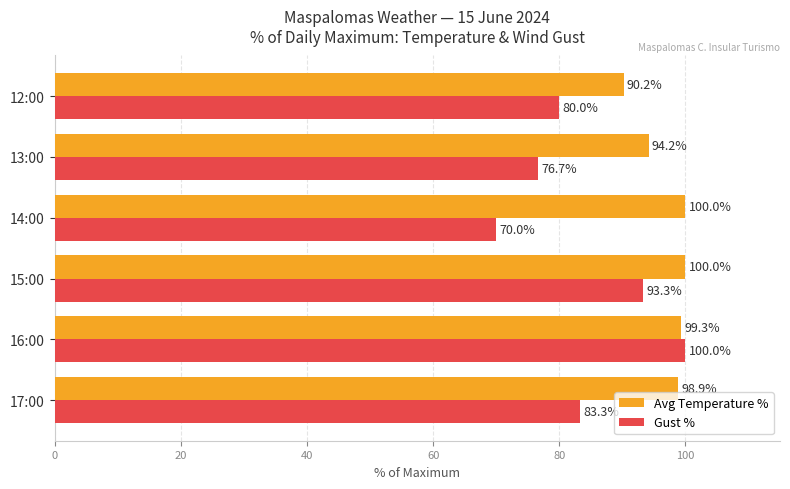

Is it true that Gust % equals 41.4 at 15:00?

False